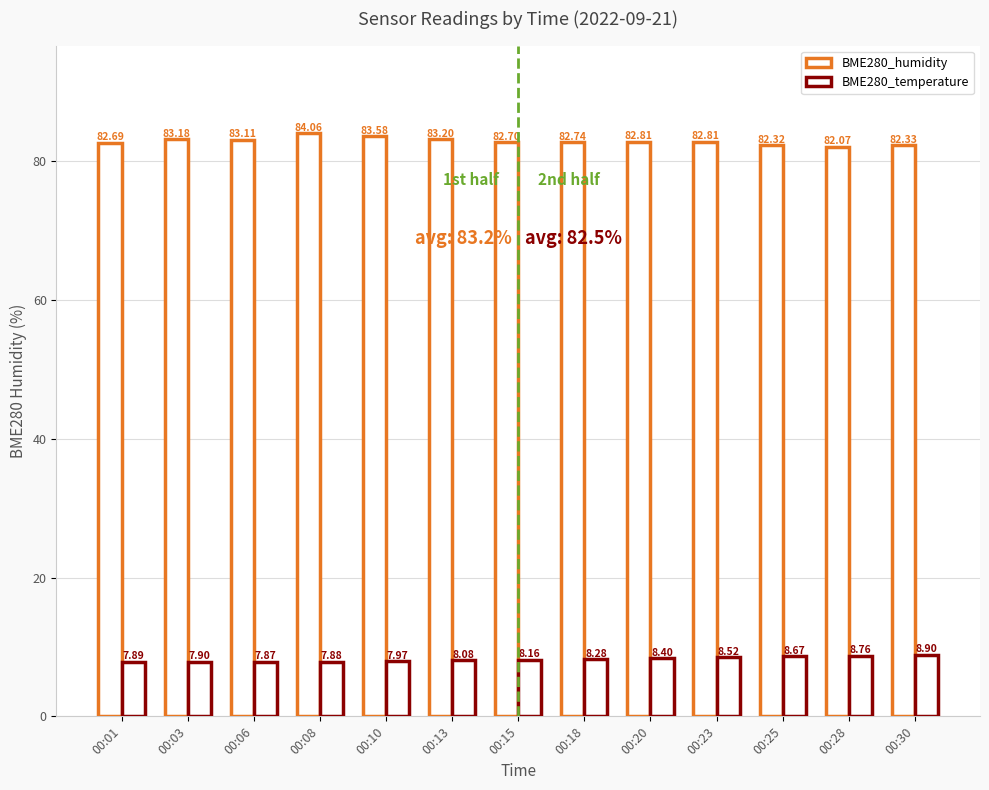

True or false: BME280_humidity has a value of 129.2 at 00:03.

False